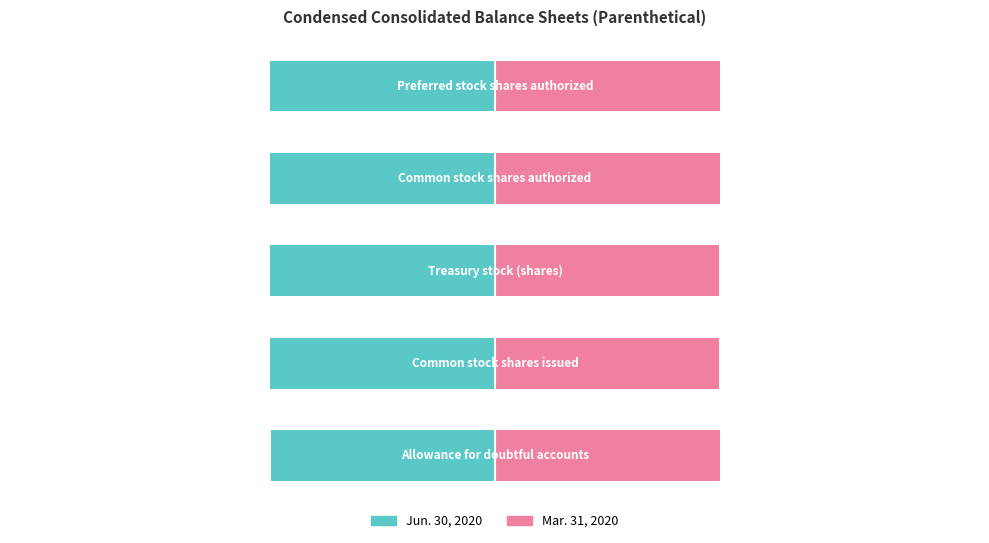

How many categories are shown in the chart?

5